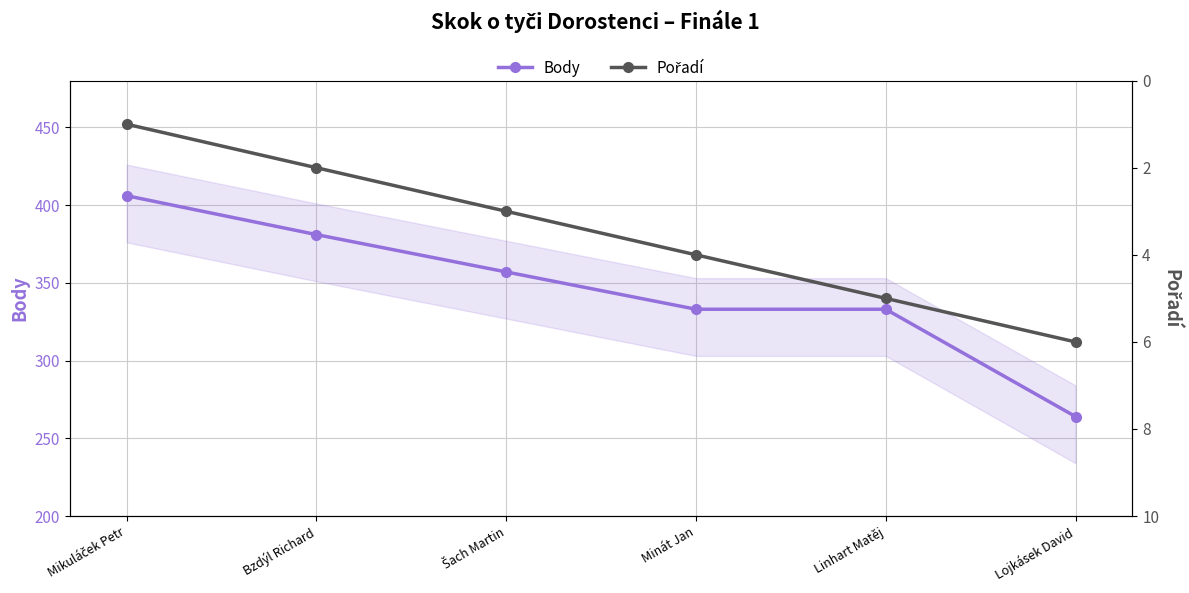

True or false: Pořadí and Body cross at least once.

False